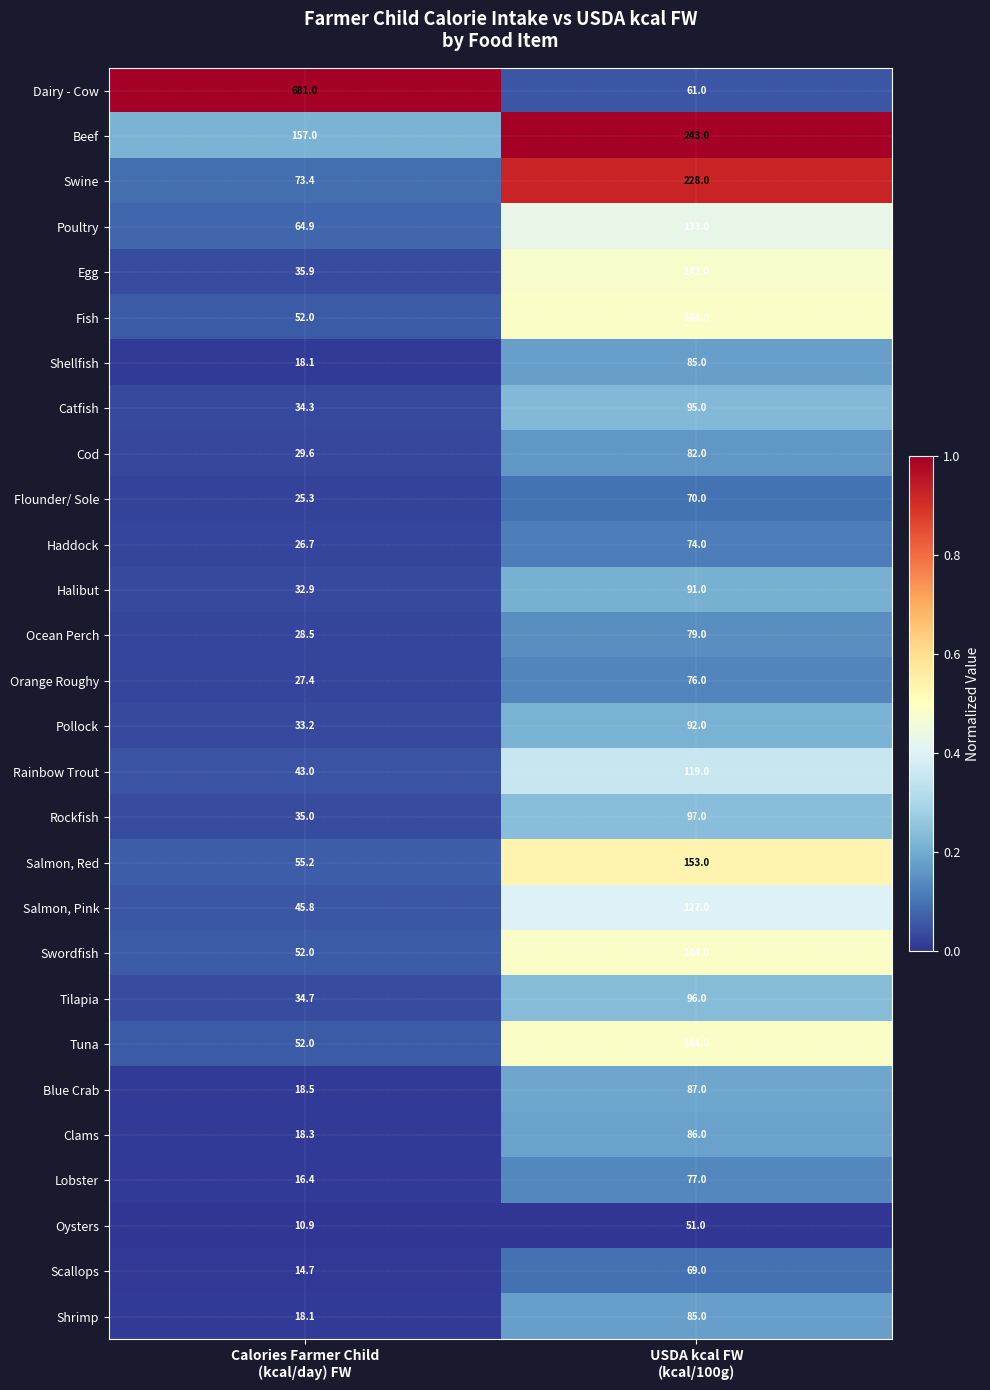

Which series has the largest range (max minus min)?

Dairy - Cow